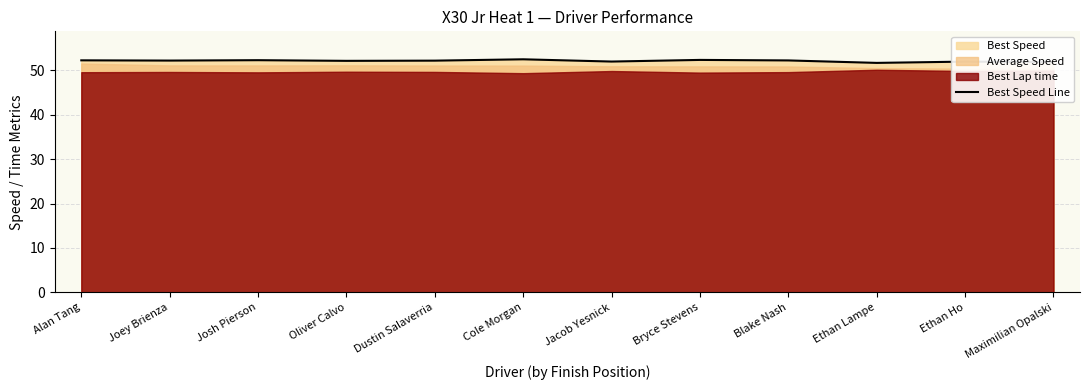

List the labels in order of value, smallest first.

Ethan Lampe, Maximilian Opalski, Ethan Ho, Jacob Yesnick, Oliver Calvo, Dustin Salaverria, Joey Brienza, Blake Nash, Alan Tang, Josh Pierson, Bryce Stevens, Cole Morgan